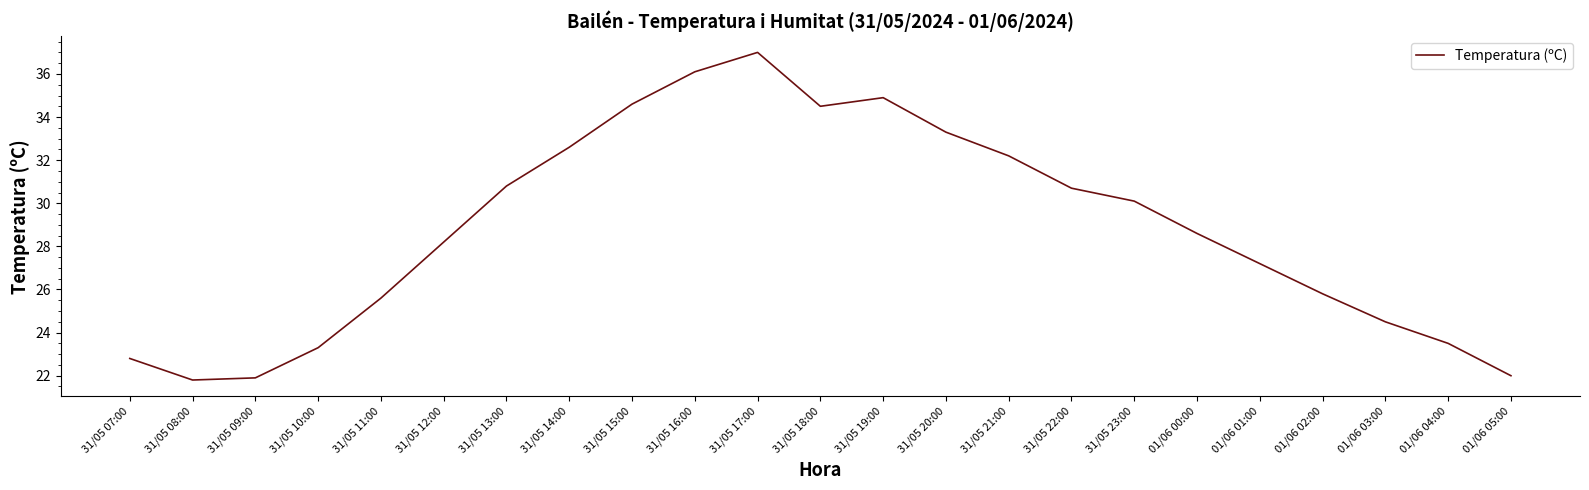

What is the difference between the values at 31/05 14:00 and 31/05 16:00?

3.5